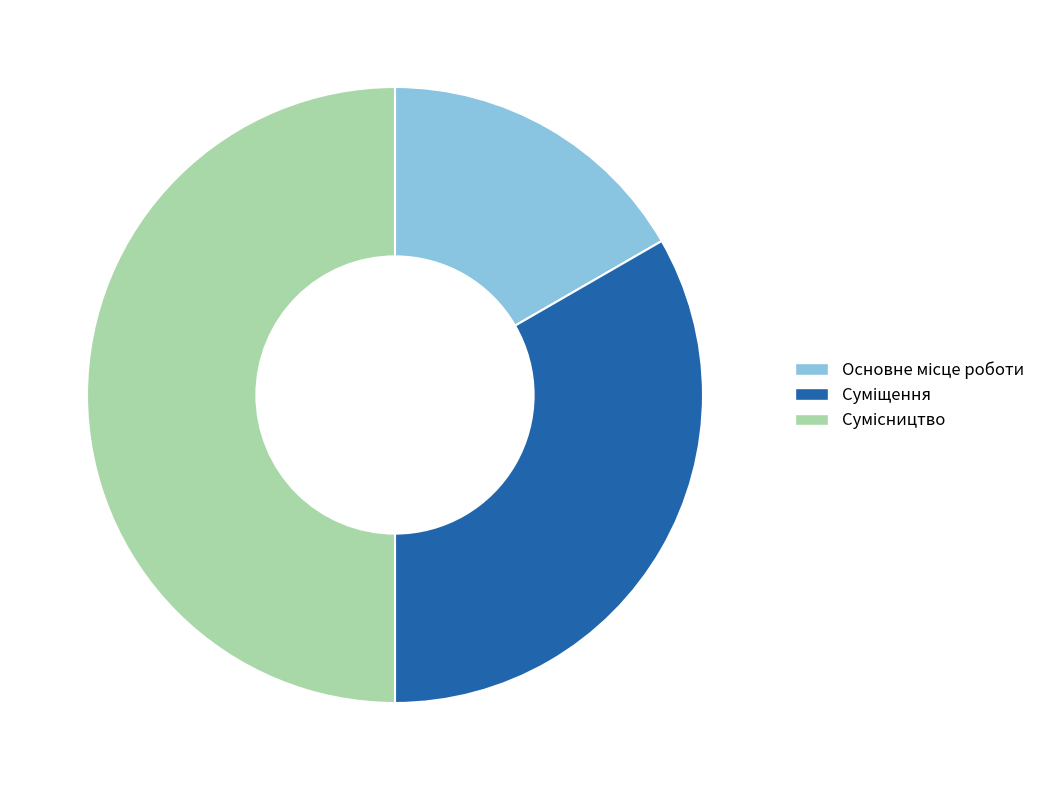

Count the number of slices in the pie.

3